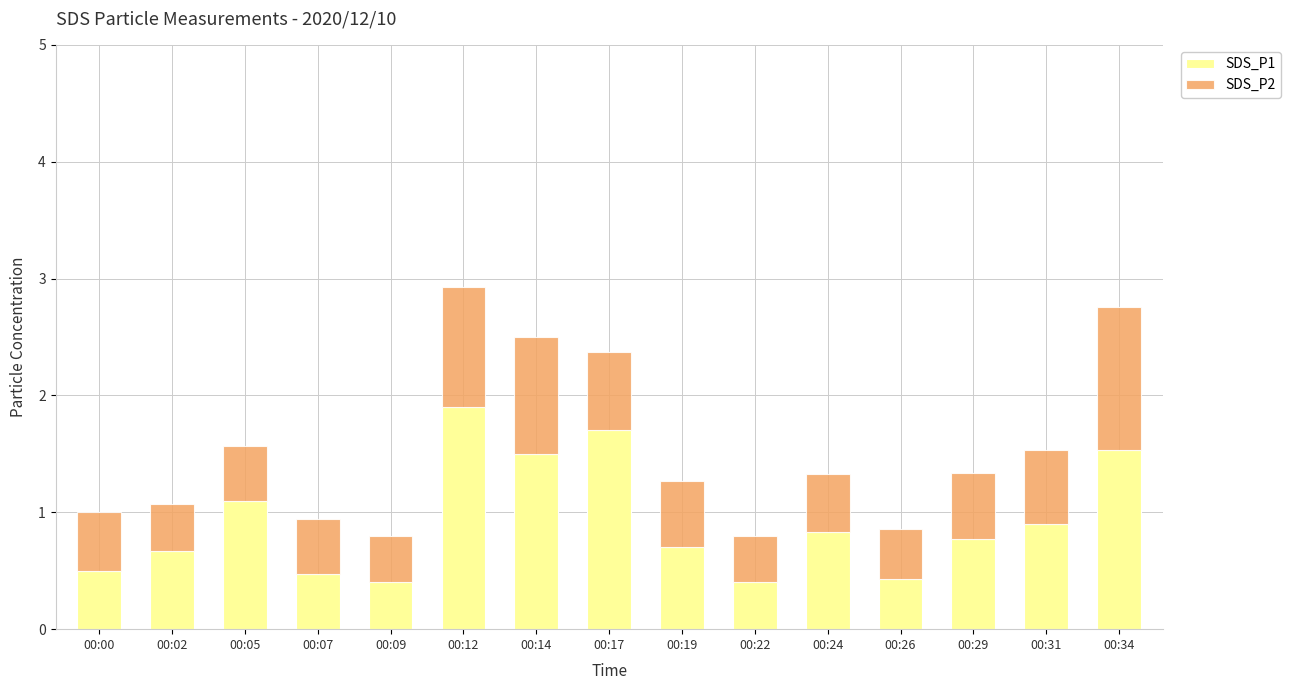

What is the total value across all series at 00:29?

1.3